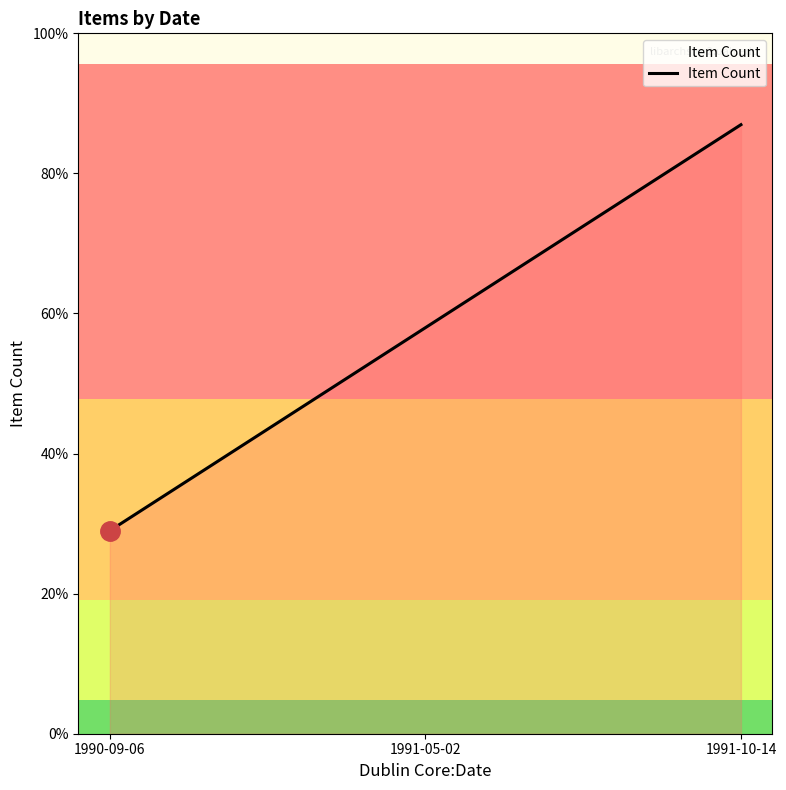

Where does the data first go above 2?

1991-10-14